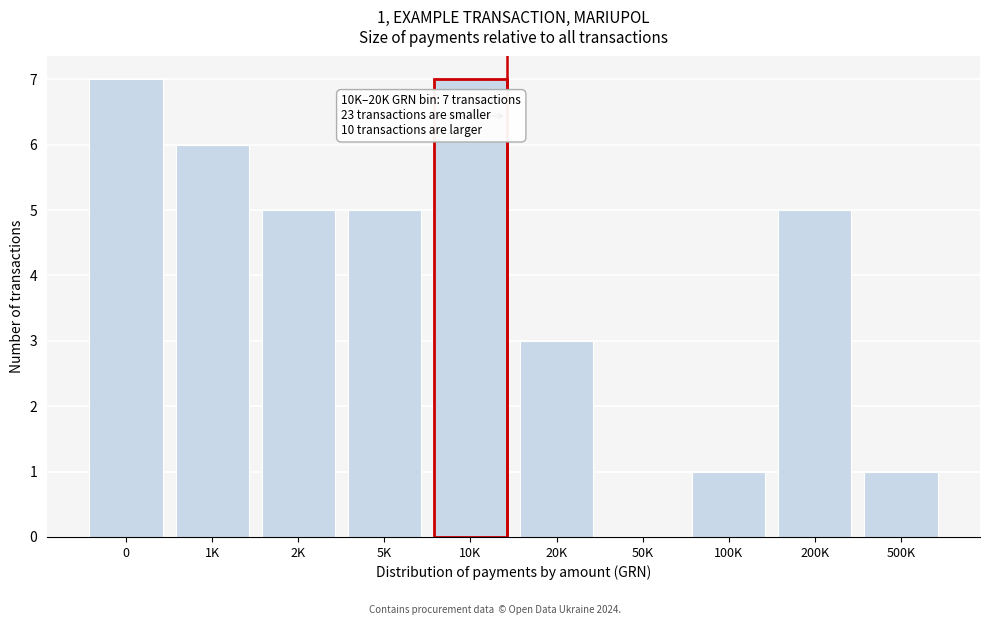

Reading right to left, extract all data points from this chart.

500K=1	200K=5	100K=1	50K=0	20K=3	10K=7	5K=5	2K=5	1K=6	0=7